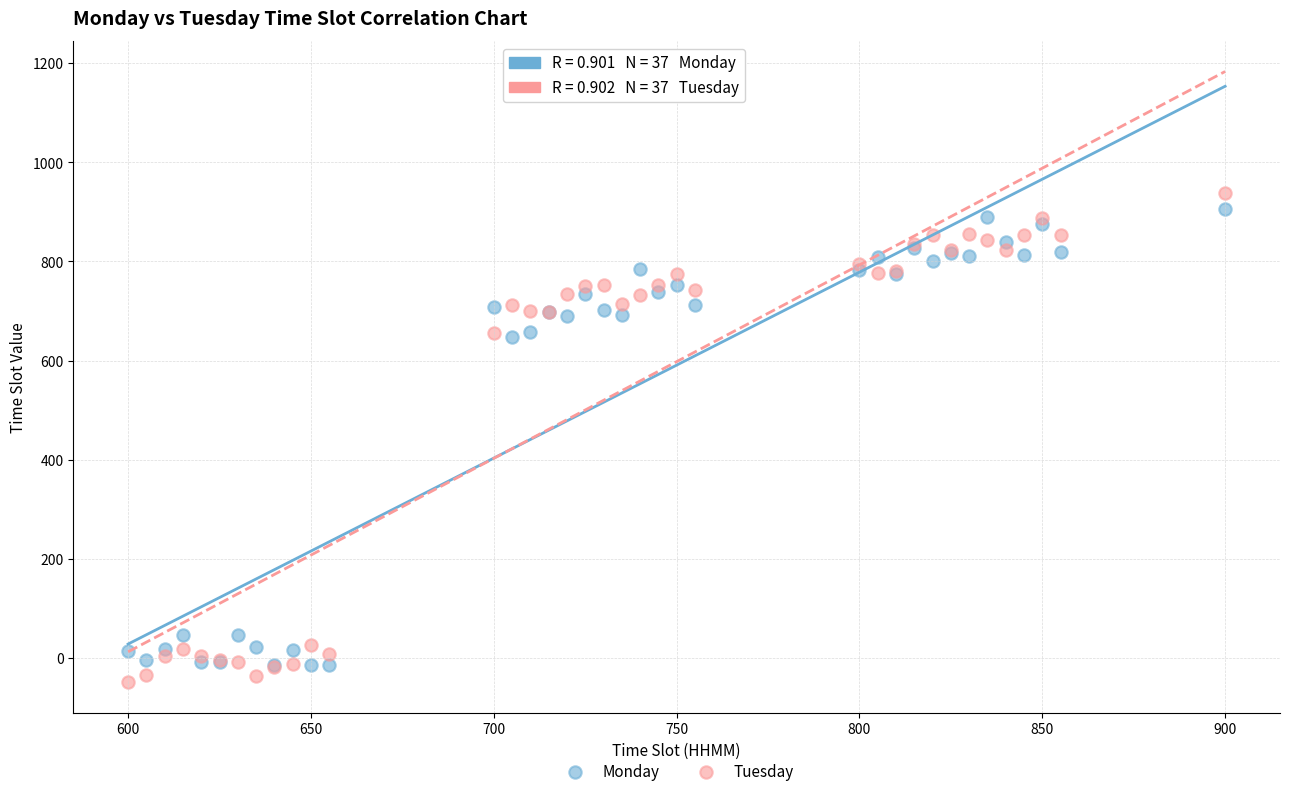

What are all the series names shown in the legend?

Monday, Tuesday